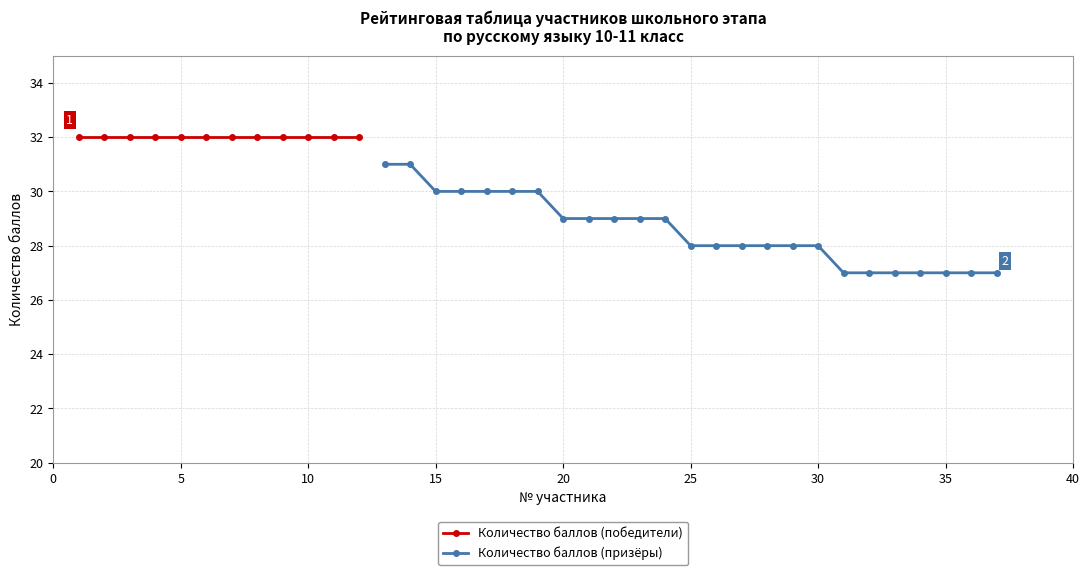

Is it true that Количество баллов (призёры) equals 28 at 30?

True